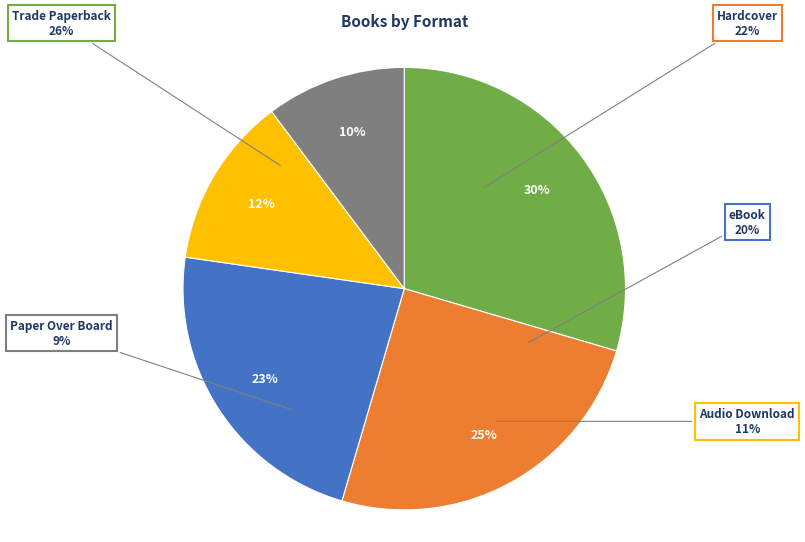

Does any single category account for the majority?

No